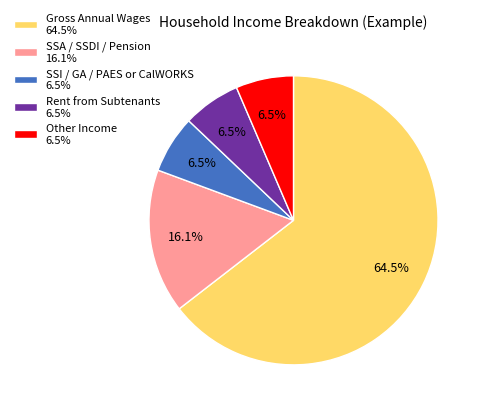

Which category has the biggest portion of the pie?

Gross Annual Wages